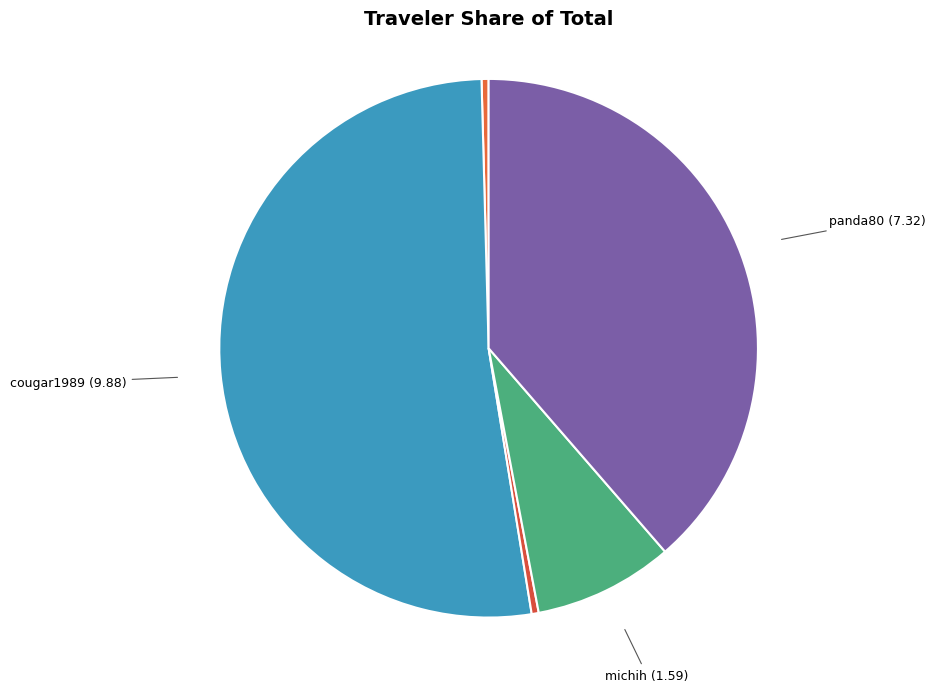

True or false: cougar1989 accounts for 41% of the total.

False